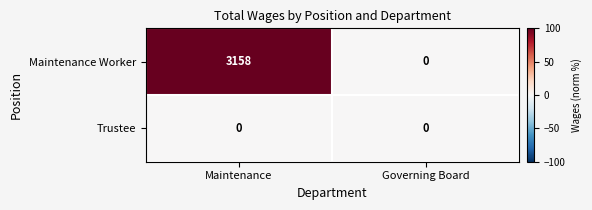

True or false: Maintenance Worker has a value of 3158 at Maintenance.

True